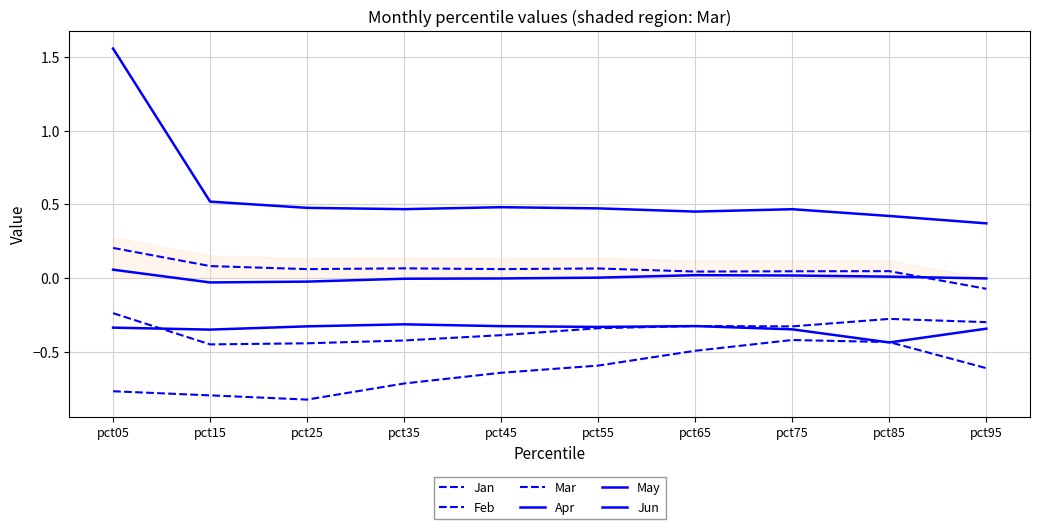

Which series has the widest spread of values?

Jun